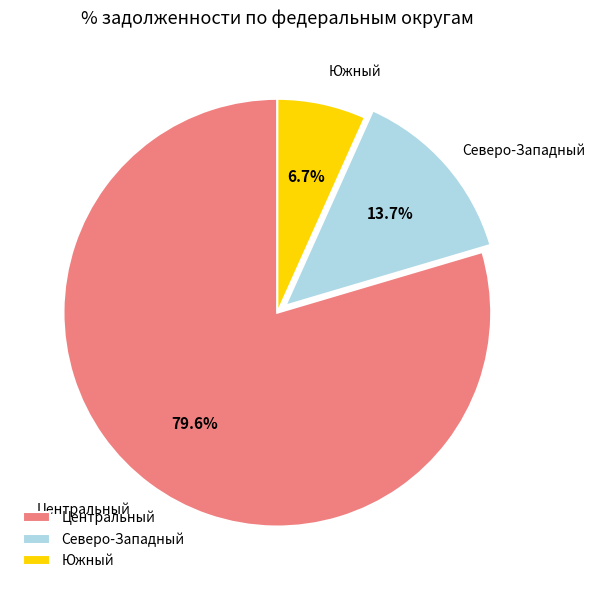

Do Северо-Западный and Центральный together represent more than half of the pie?

Yes